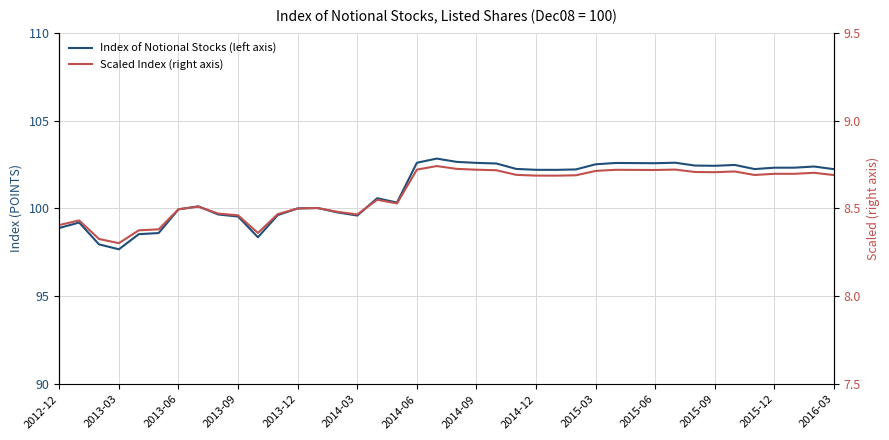

What is the average value of the Index of Notional Stocks (left axis) series?

101.1